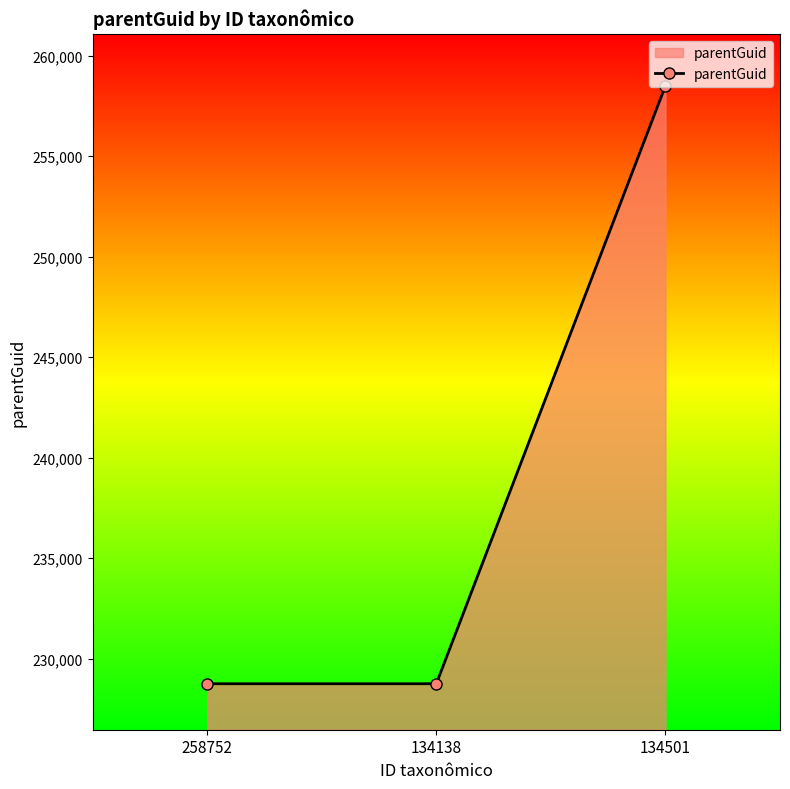

Does the chart display data point markers on the line(s)?

Yes